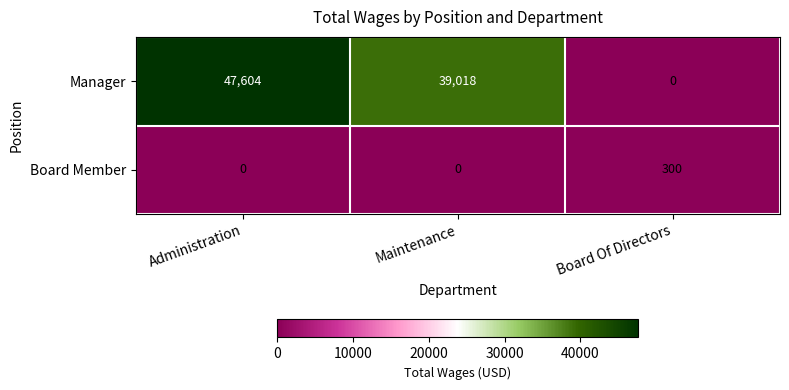

Rank the series by their average value, from highest to lowest.

Manager, Board Member